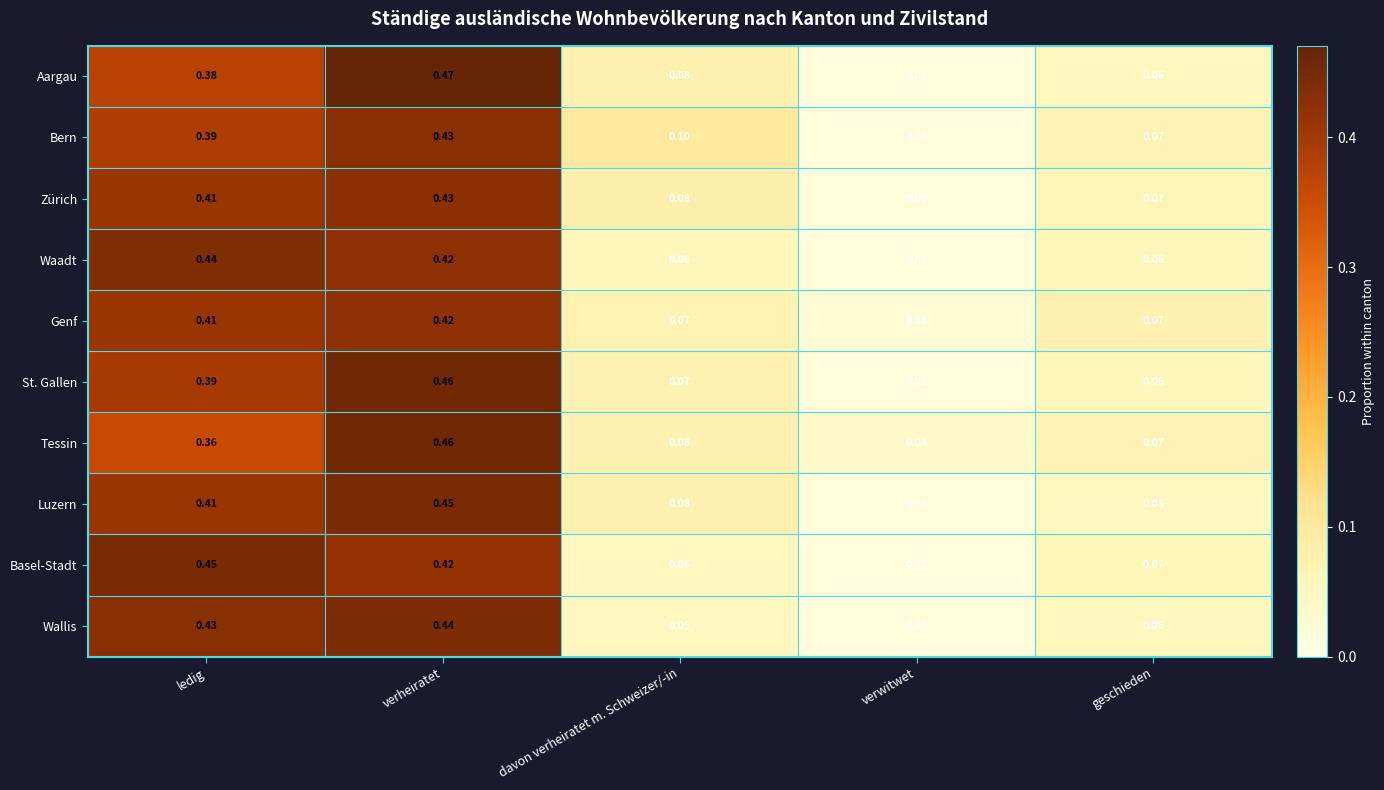

At which label is Waadt closest to 0?

verwitwet